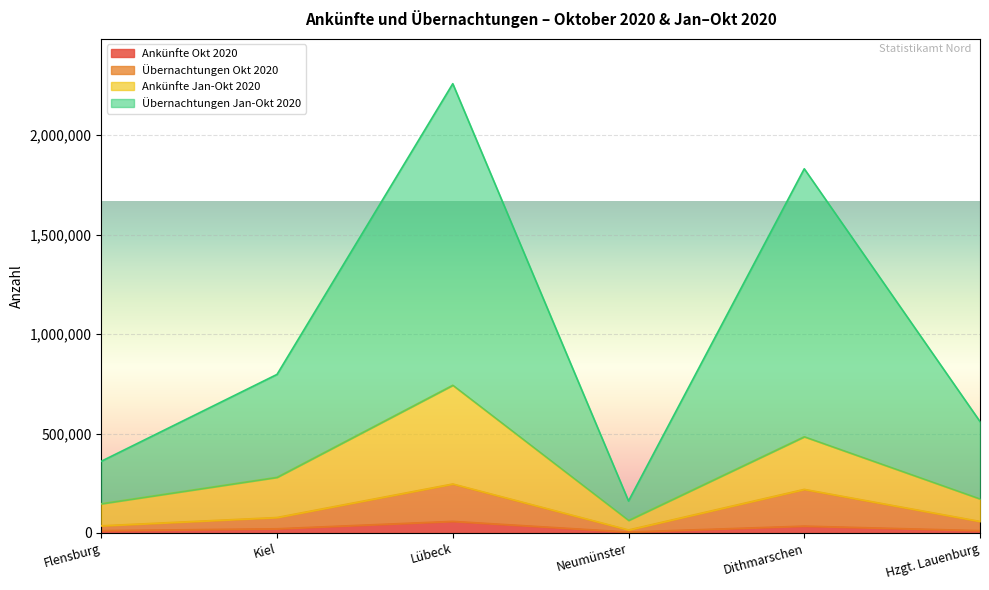

Where is Übernachtungen Jan-Okt 2020 nearest to the value 1209510?

Kiel